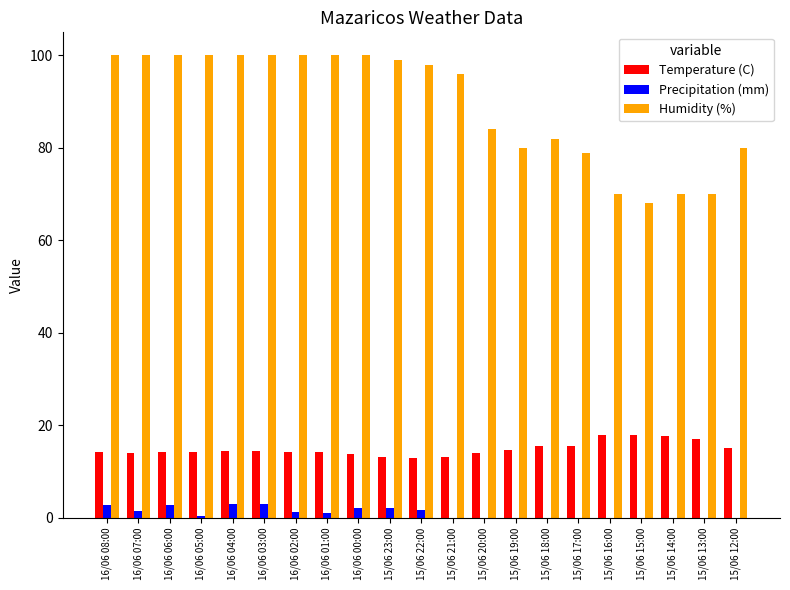

Between 16/06 03:00 and 15/06 14:00, which series saw the biggest shift?

Humidity (%)